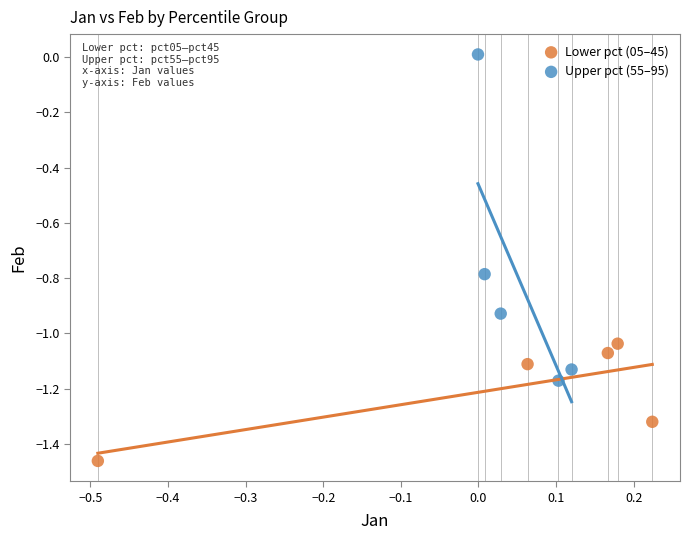

Which series has the largest Y range (max minus min)?

Upper pct (55–95)